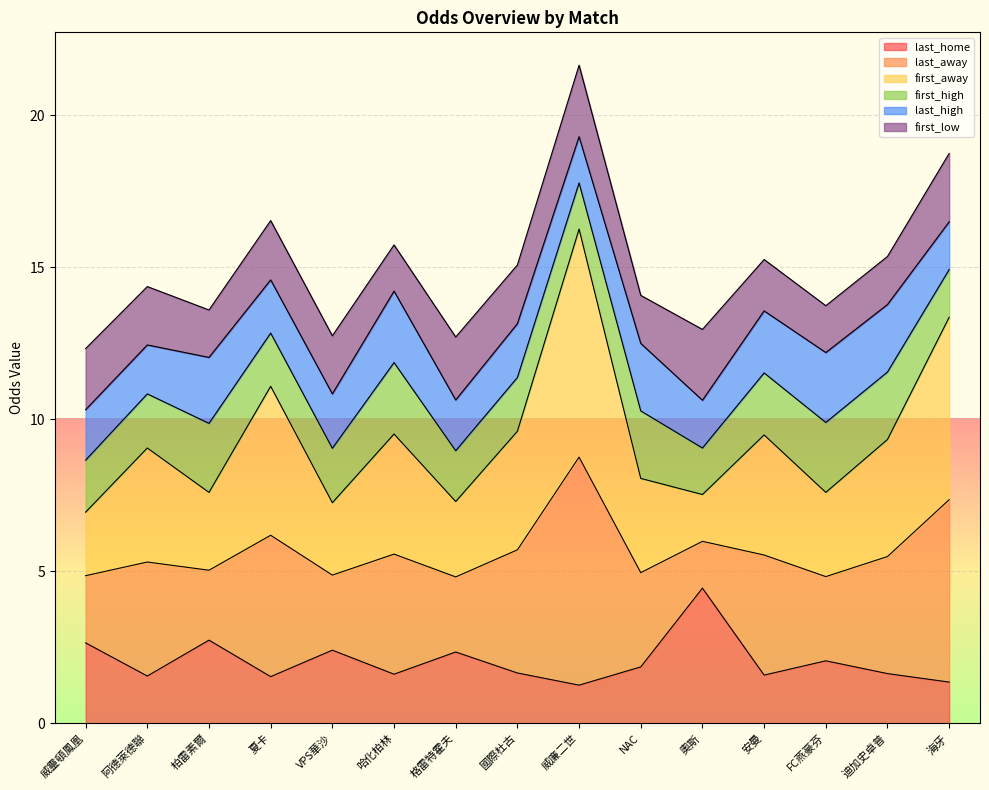

Which category has the highest value across all series?

威廉二世